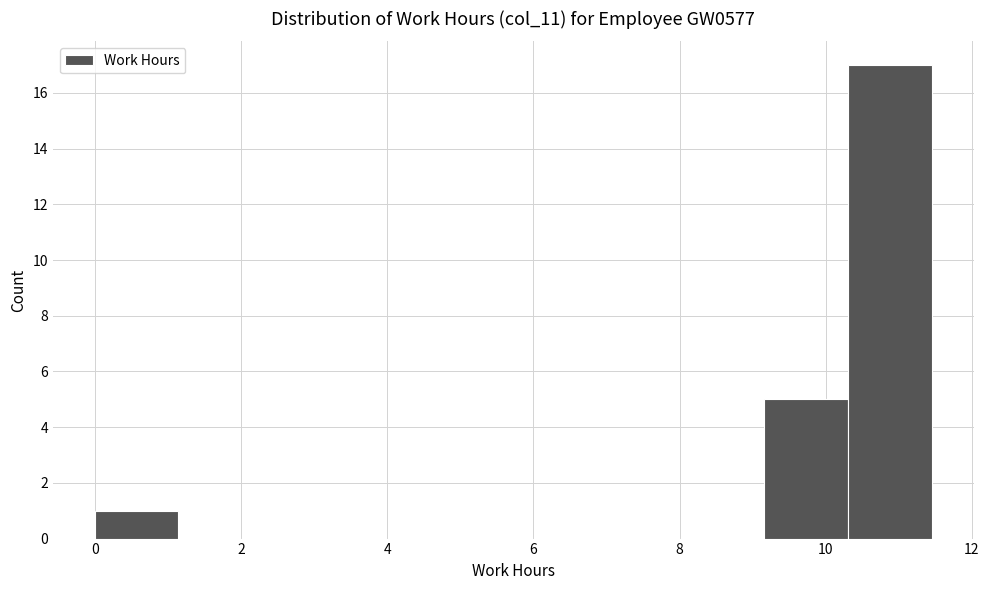

What is the height of the bar covering 10.4 to 11.4 on the x-axis? Neither the bar edges nor the heights are printed on the chart, so give them approximately, as read against the axes.

17